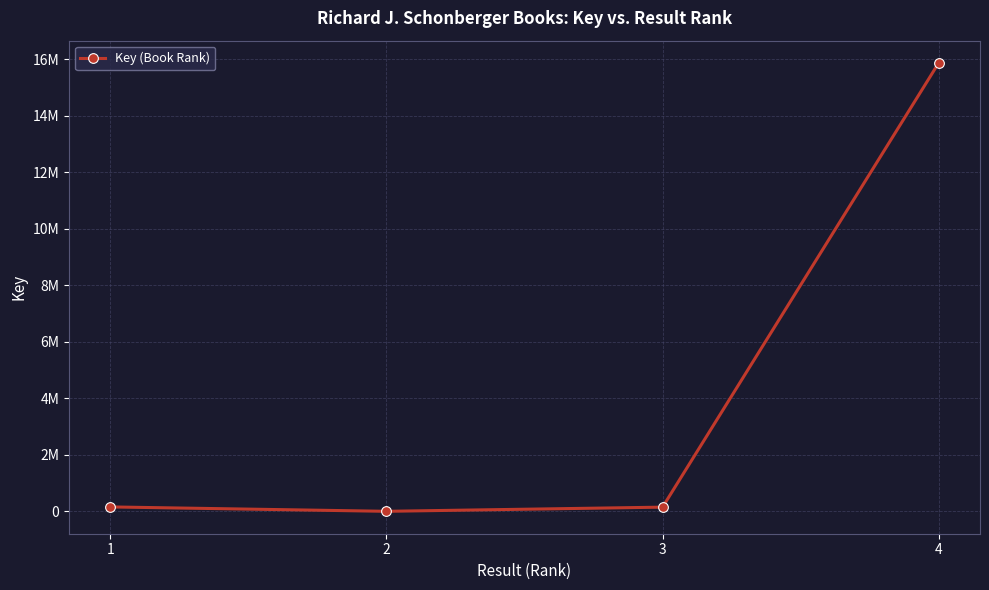

Which category has the highest value across all series?

4